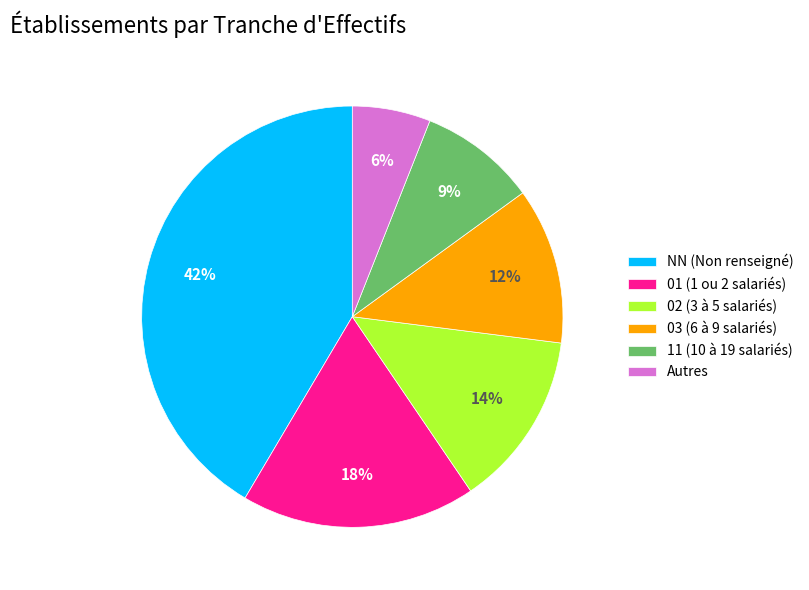

Count the number of slices in the pie.

6